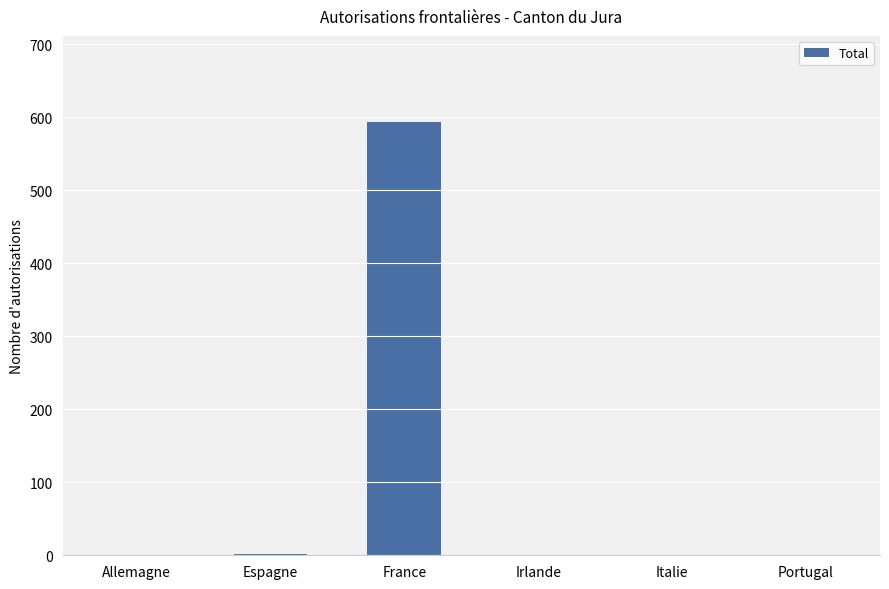

Which category has the highest value across all series?

France